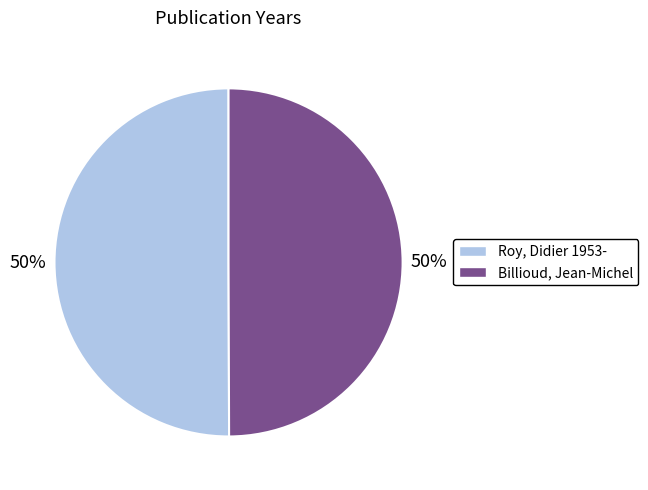

Do Roy, Didier 1953- and Billioud, Jean-Michel together represent more than half of the pie?

Yes